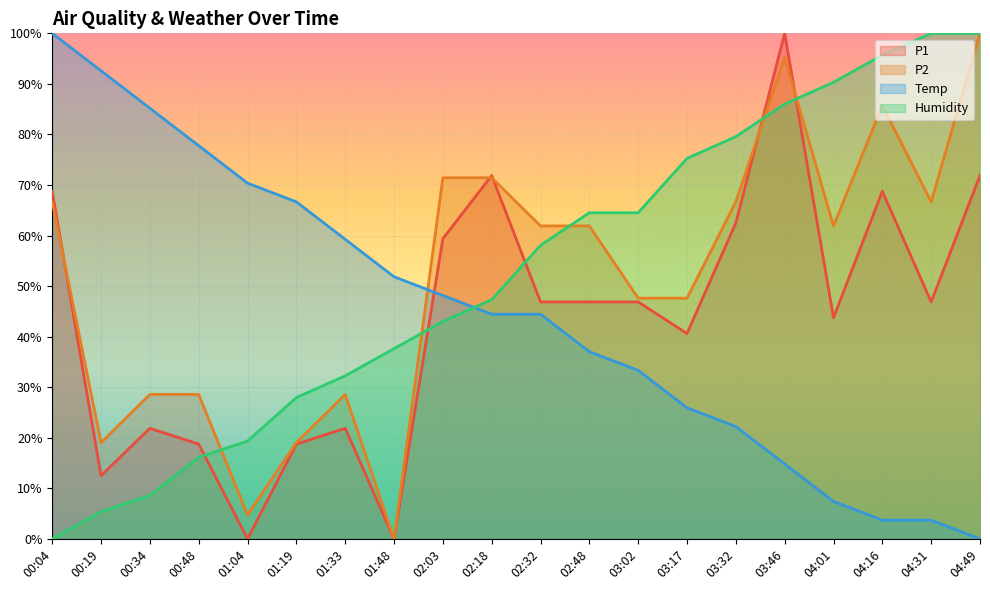

Which has a higher value, 02:03 or 00:04?

00:04